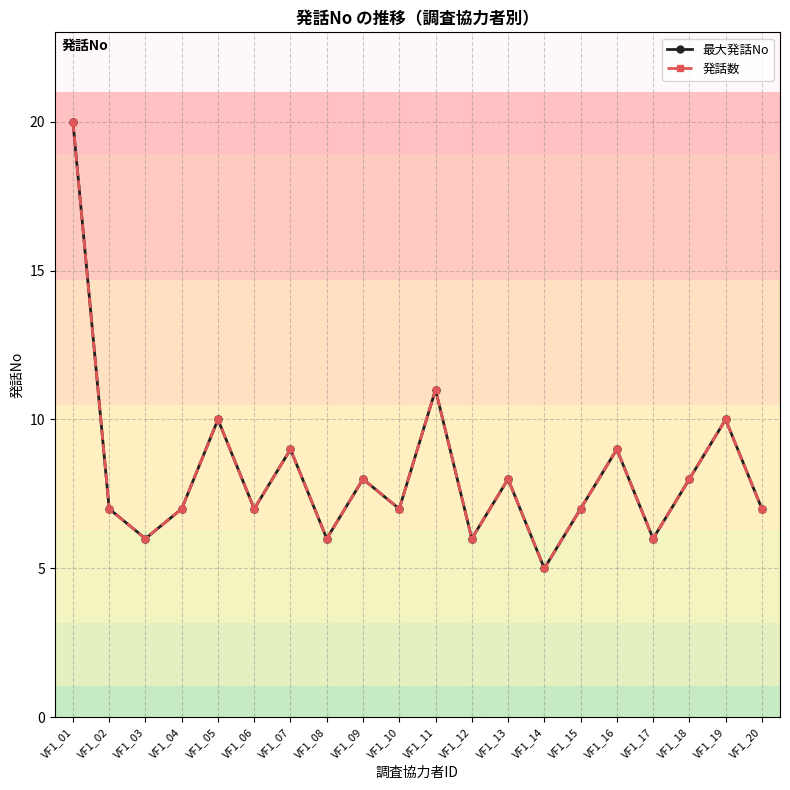

Does the chart display data point markers on the line(s)?

Yes